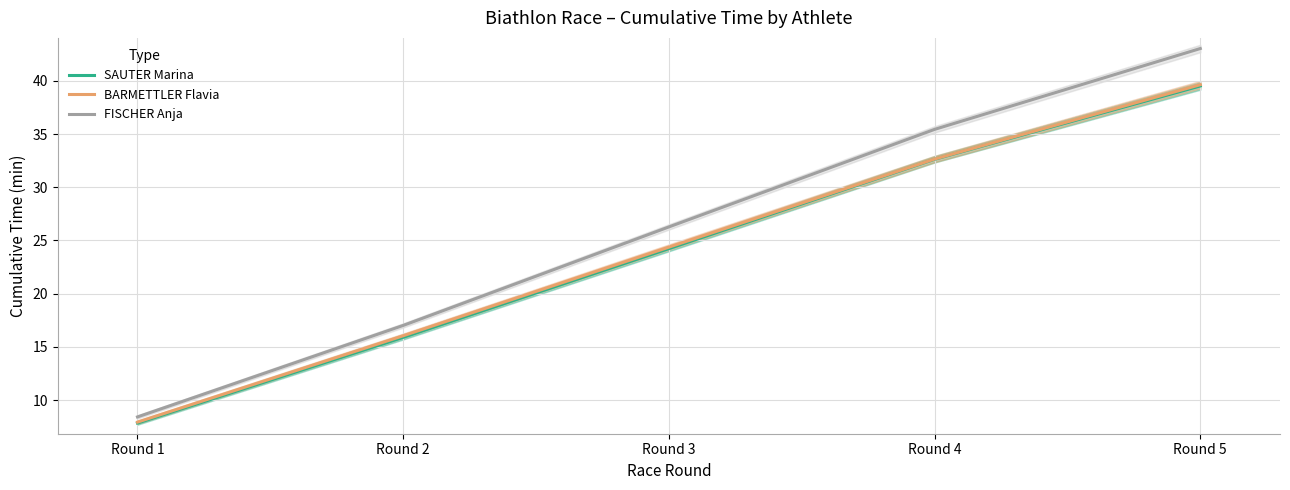

True or false: BARMETTLER Flavia has more than 2 interior local peaks.

False